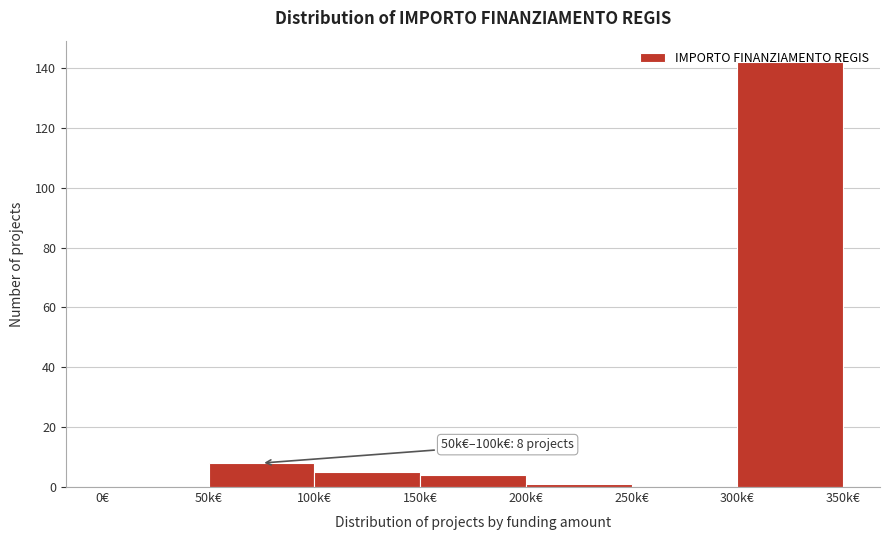

Which label corresponds to the largest value in the chart?

300k€